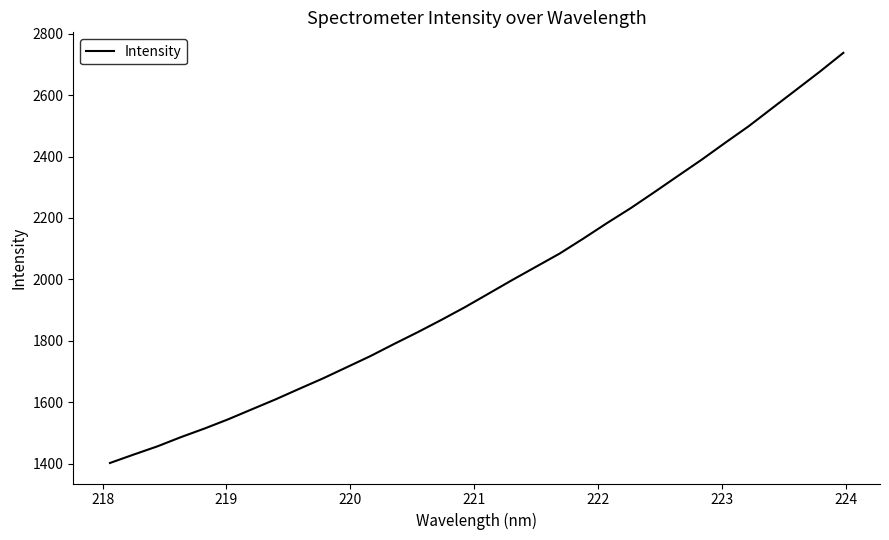

What is the greatest value displayed?

2737.5